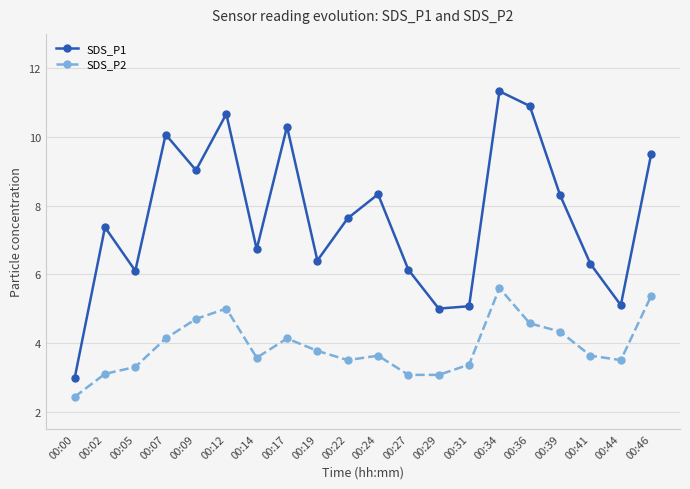

What is the greatest value displayed?

11.3